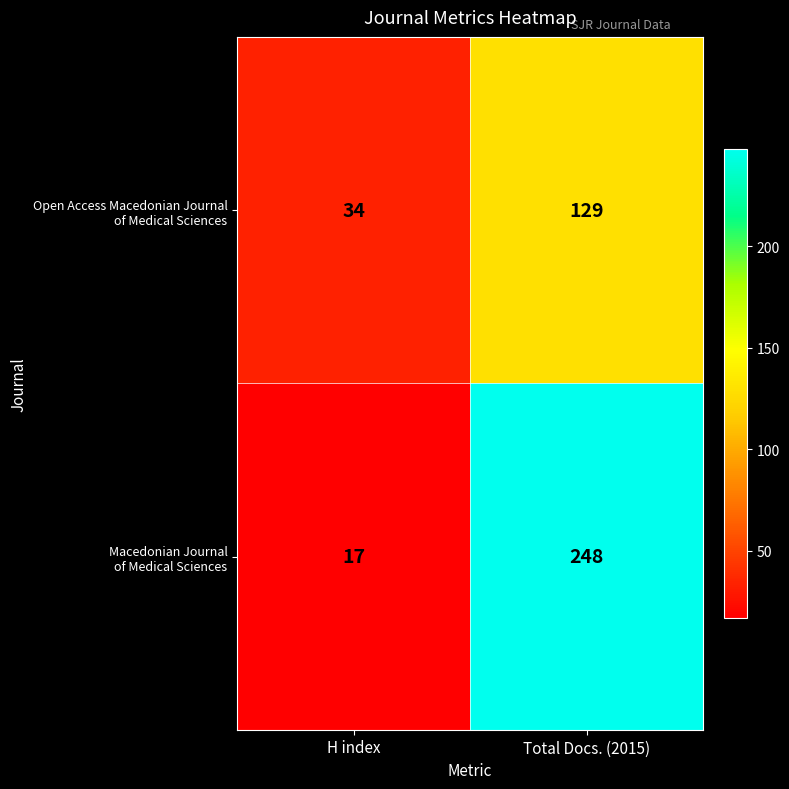

Which category has the lowest value across all series?

H index